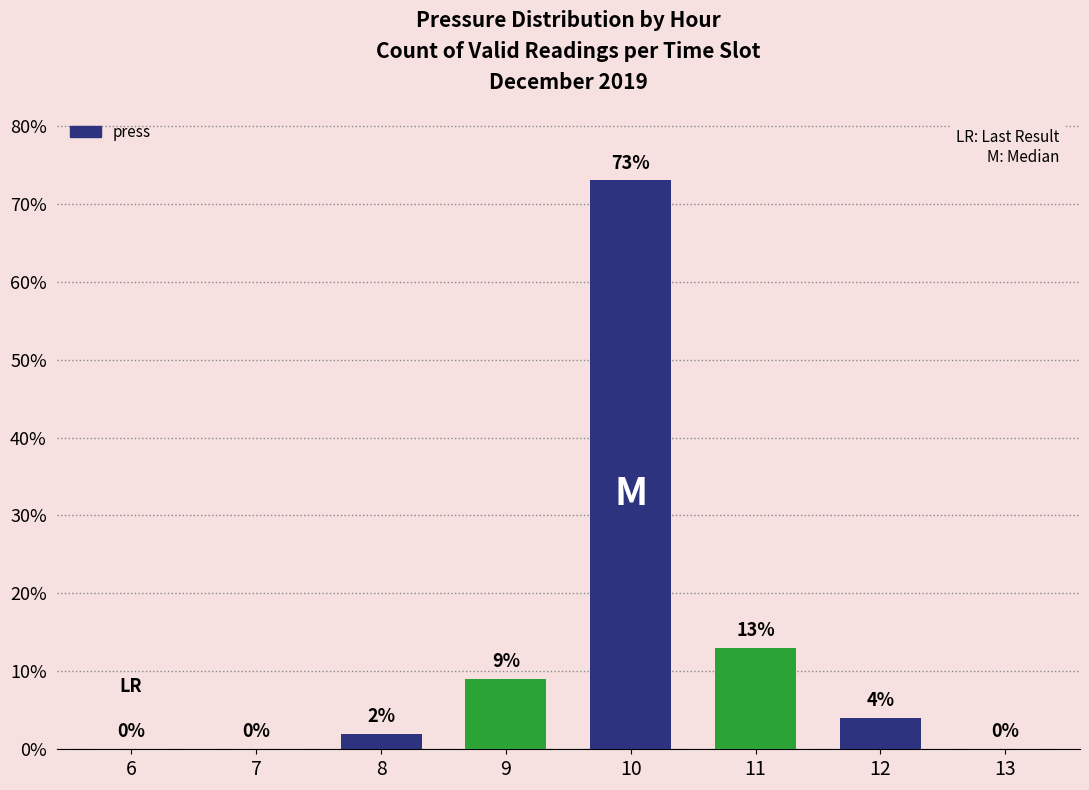

Reading left to right, what are all the values shown in this chart?

0	0	2	9	73	13	4	0